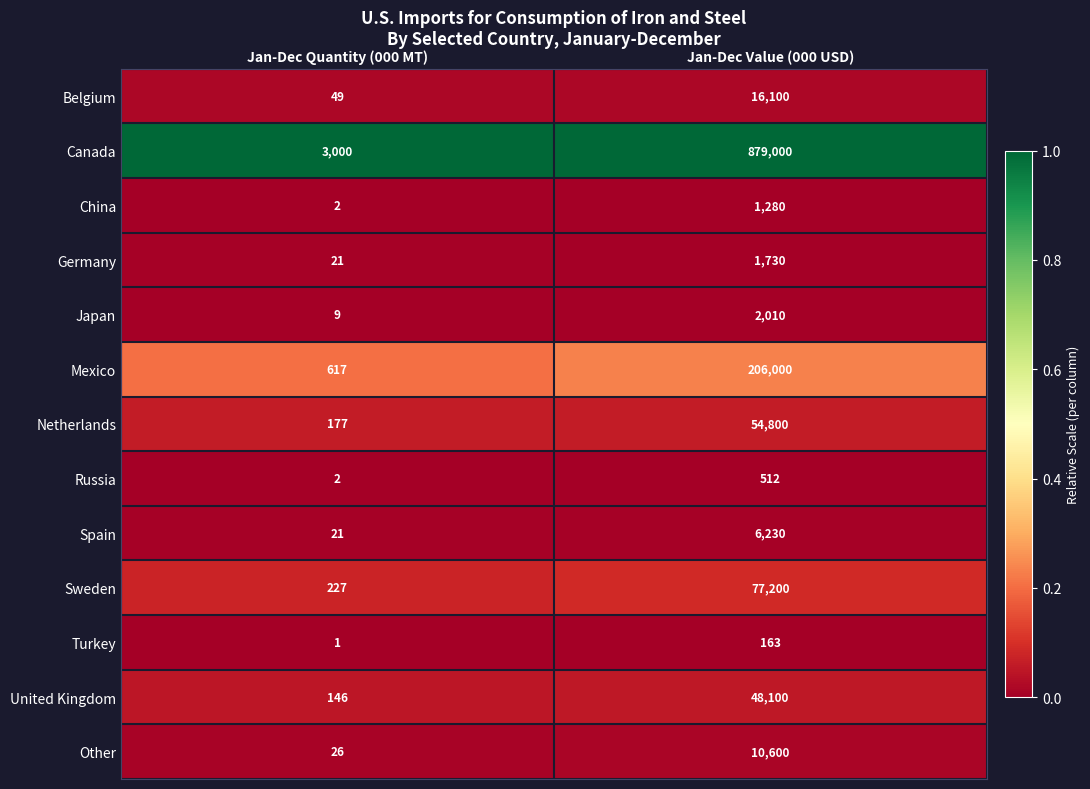

What is the difference between the highest and lowest values at Jan-Dec Quantity (000 MT)?

2999